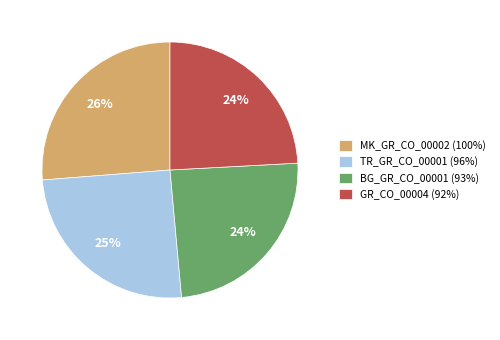

What is the ratio of the value at TR_GR_CO_00001 to the value at MK_GR_CO_00002?

1.0